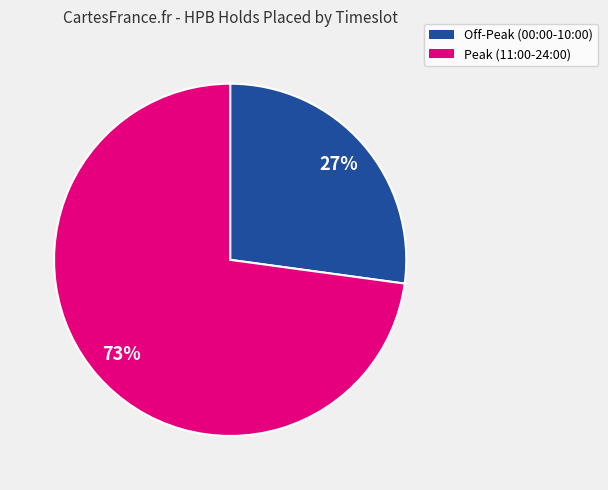

Is there a majority slice in this chart?

Yes